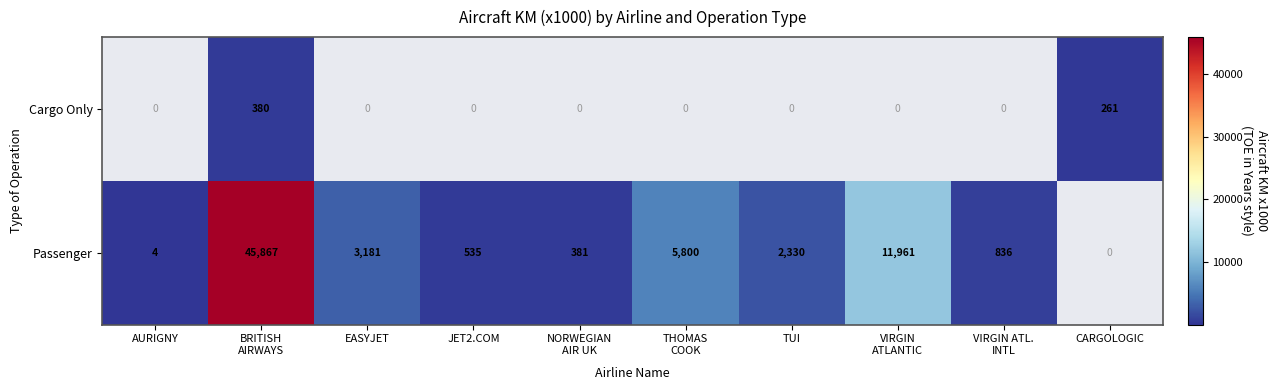

Which has a higher value, CARGOLOGIC or NORWEGIAN
AIR UK?

NORWEGIAN
AIR UK